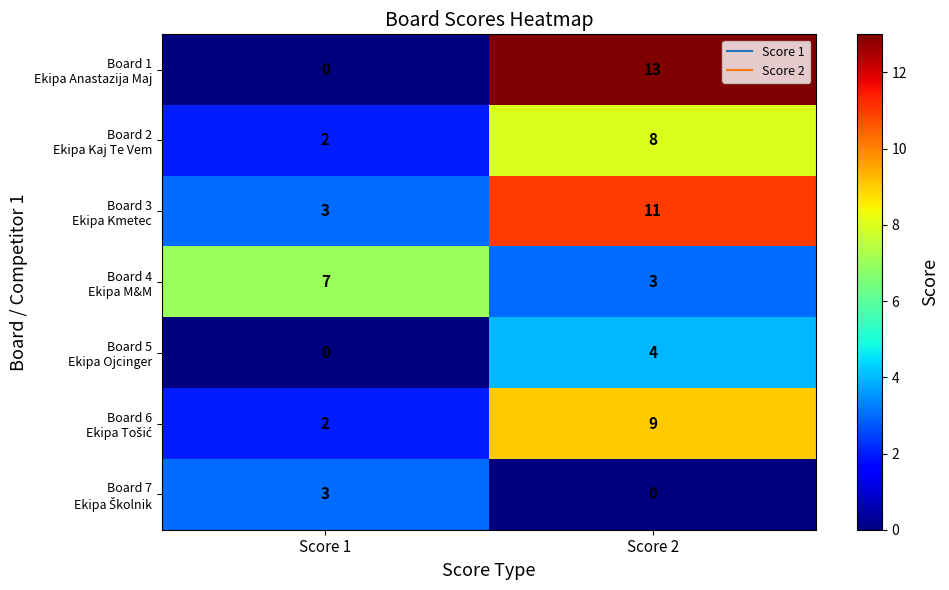

At which category is the sum across all series the highest?

Score 2